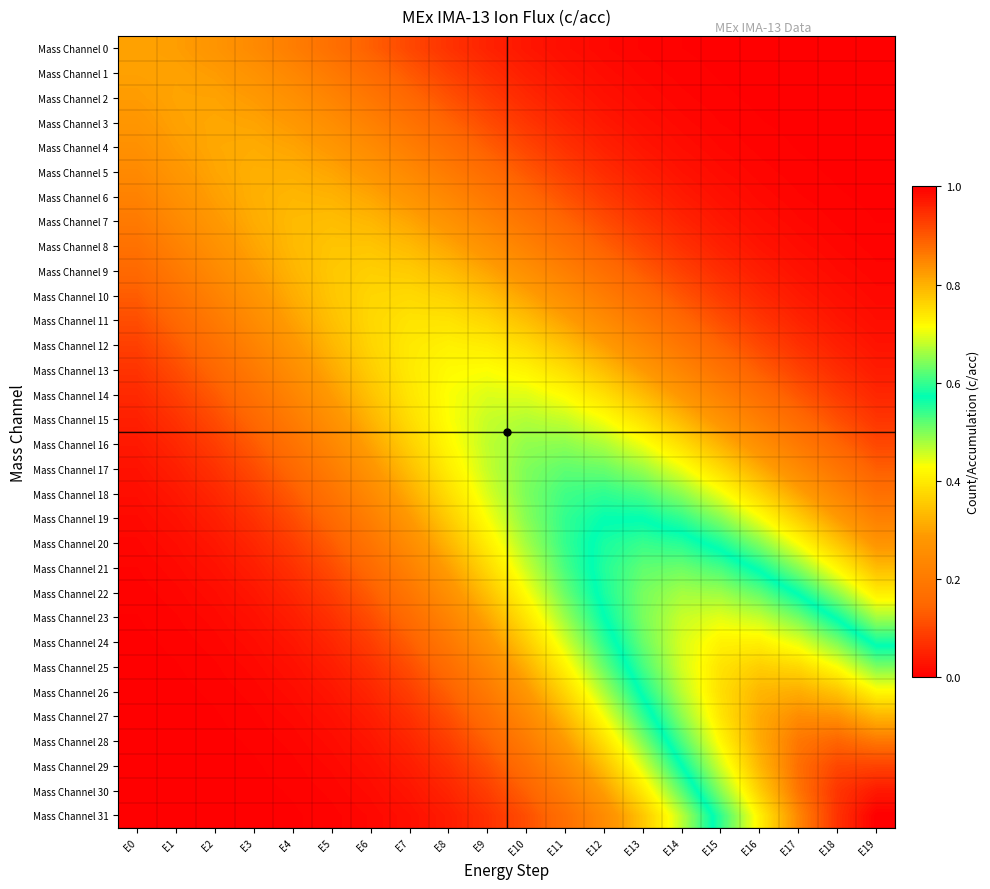

How many series are shown in this chart?

32